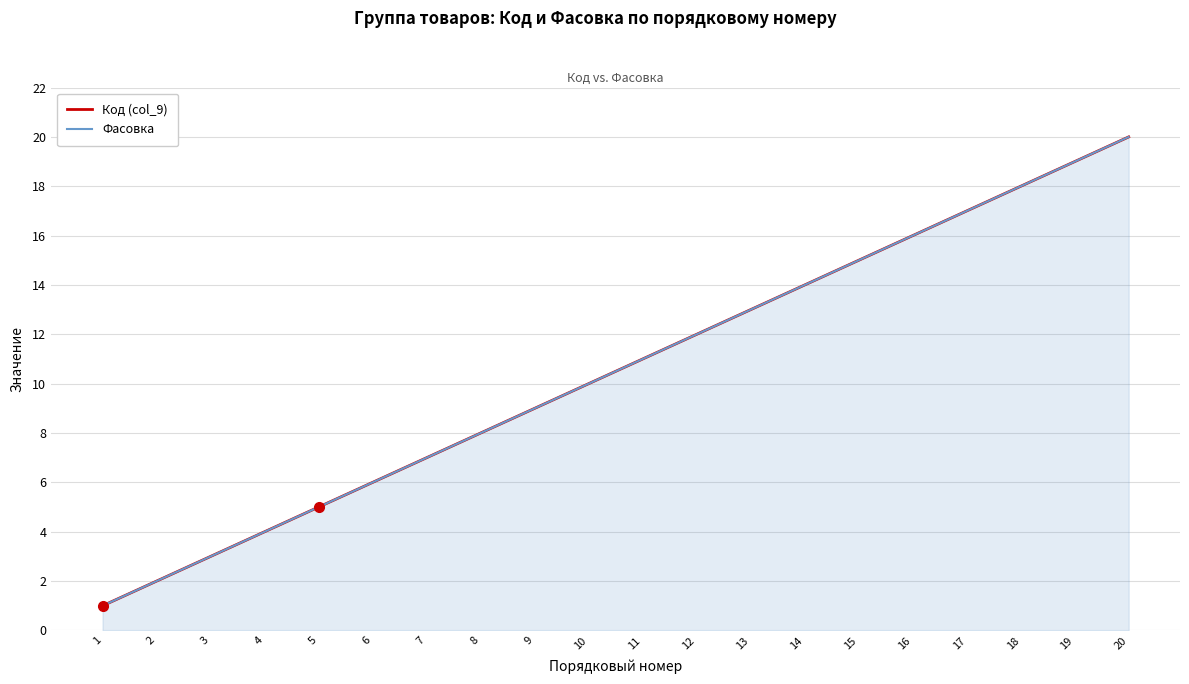

Which category has the lowest value across all series?

1